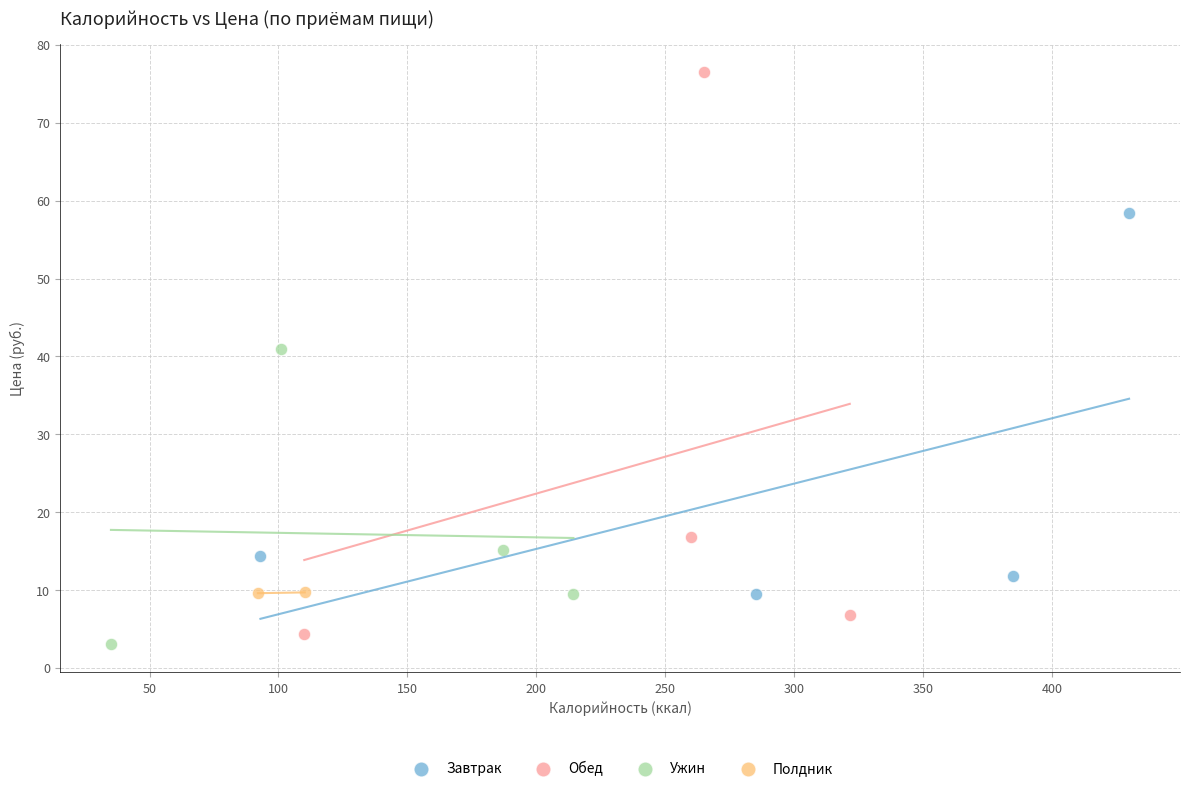

What are all the series names shown in the legend?

Завтрак, Обед, Ужин, Полдник